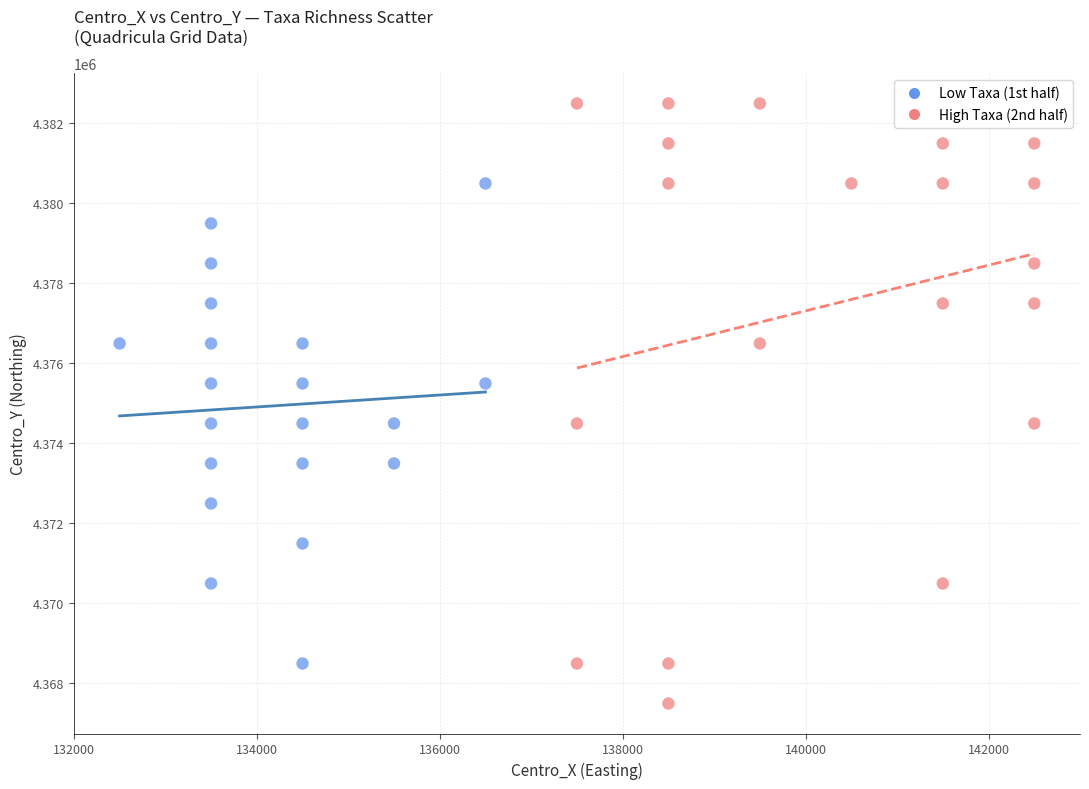

Which series reaches the maximum Y coordinate?

High Taxa (2nd half)